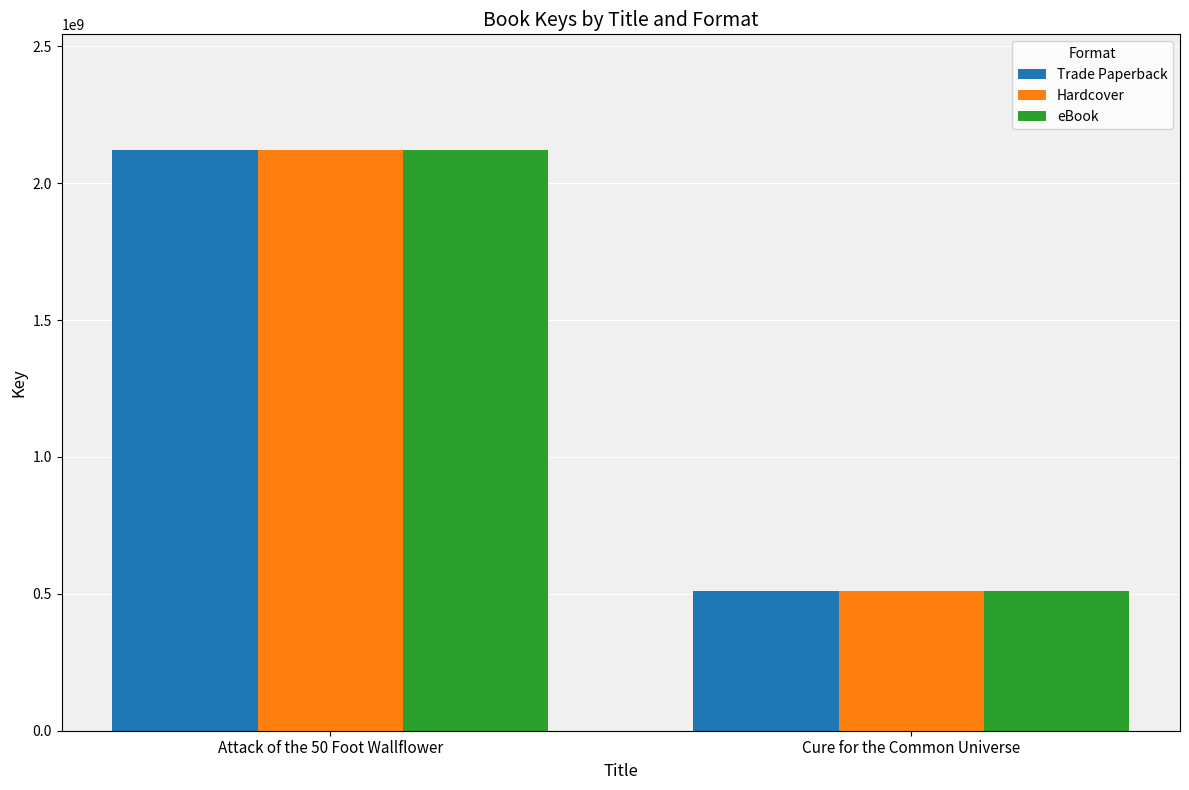

What is the difference between the Hardcover values at Attack of the 50 Foot Wallflower and Cure for the Common Universe?

1610729407